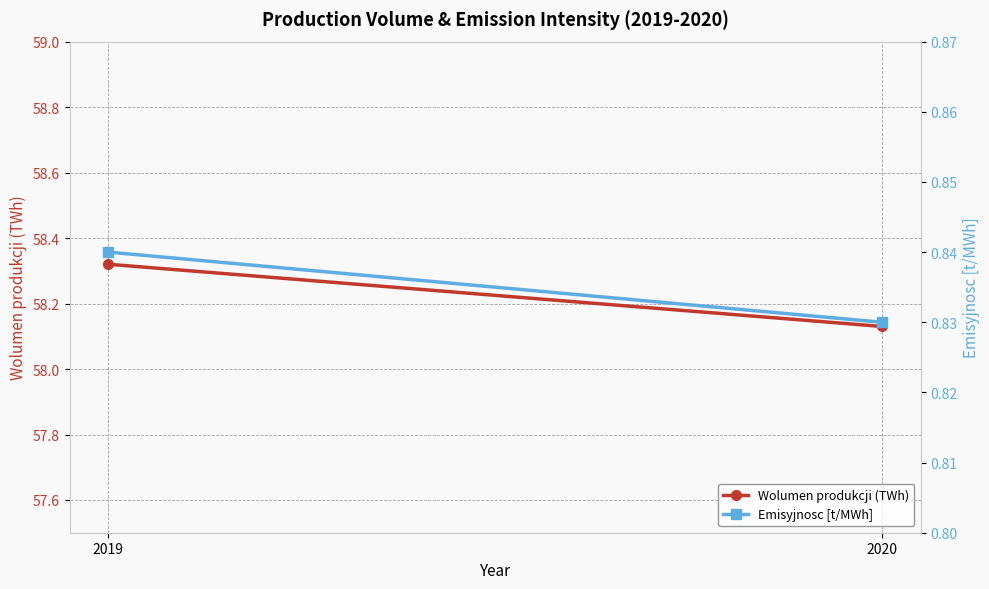

Reading right to left, list all the values displayed in this chart.

Wolumen produkcji (TWh): 2020=58.1	2019=58.3
Emisyjnosc [t/MWh]: 2020=0.8	2019=0.8